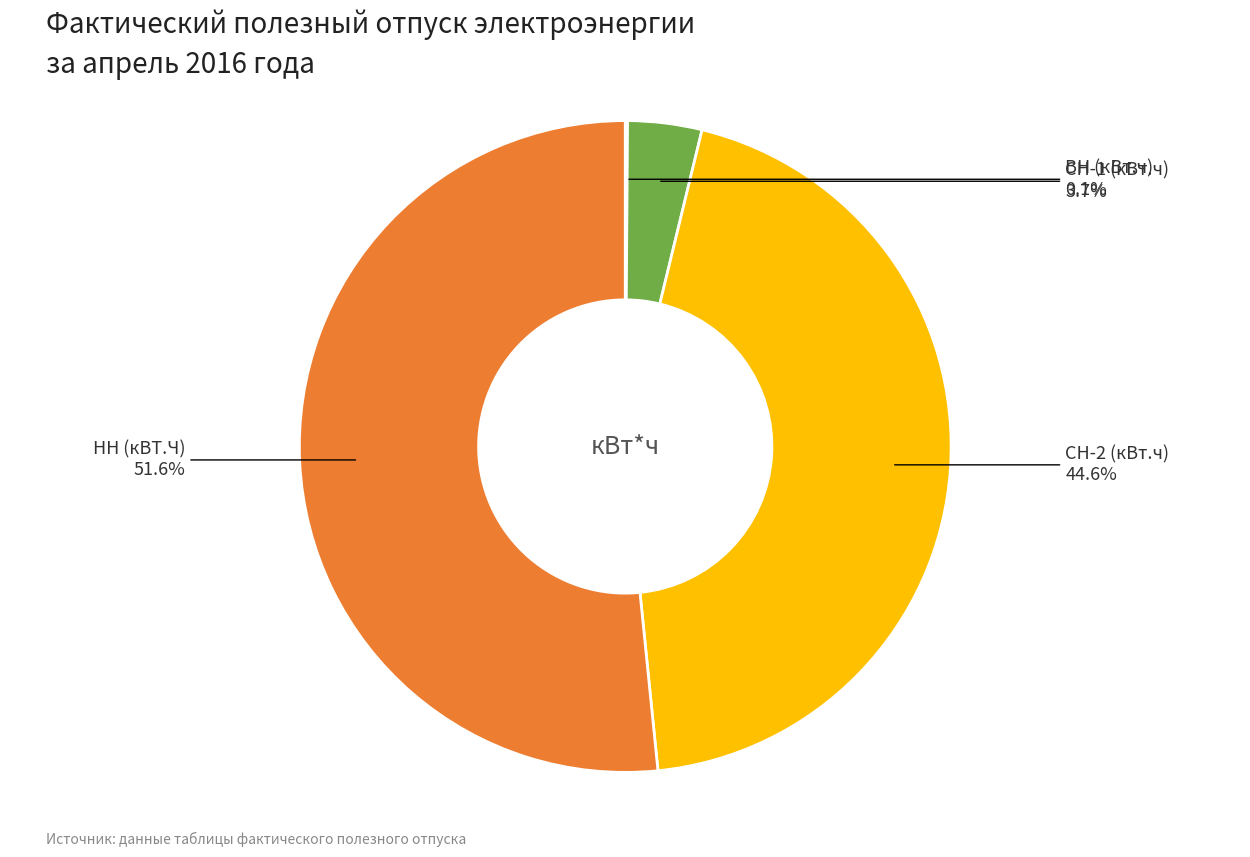

To the nearest percent, what is the average slice percentage?

25%